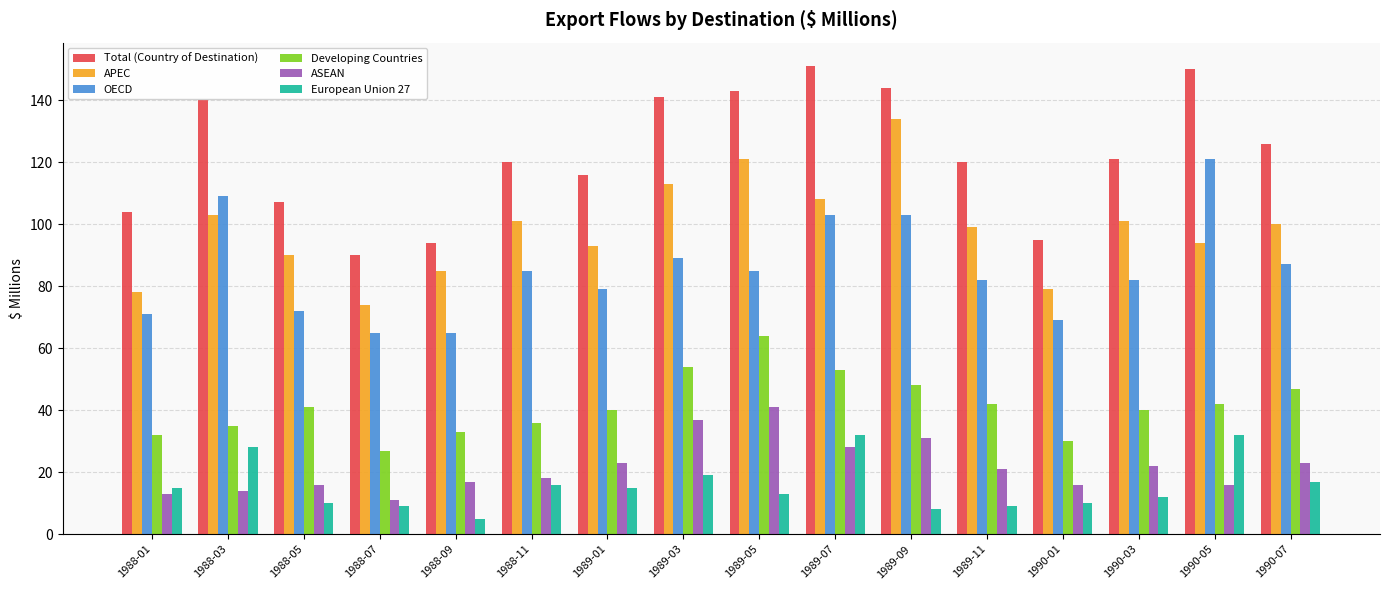

What is the difference between the second highest and second lowest values in the APEC series?

43